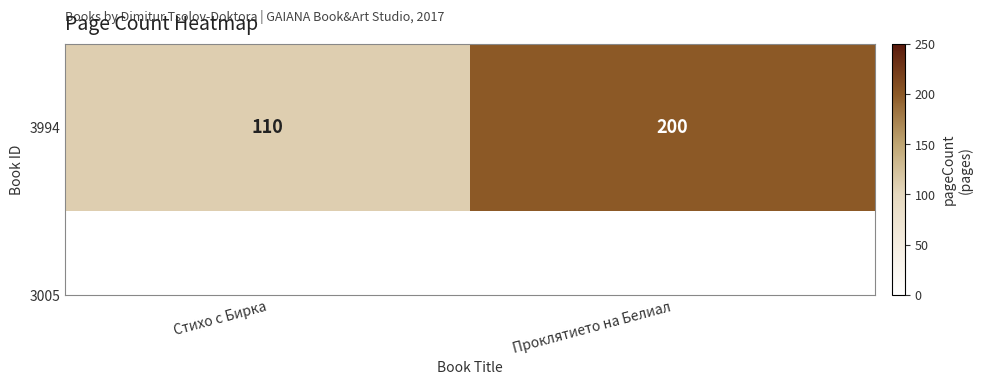

Is it true that the value at Стихо с Бирка is 110?

True